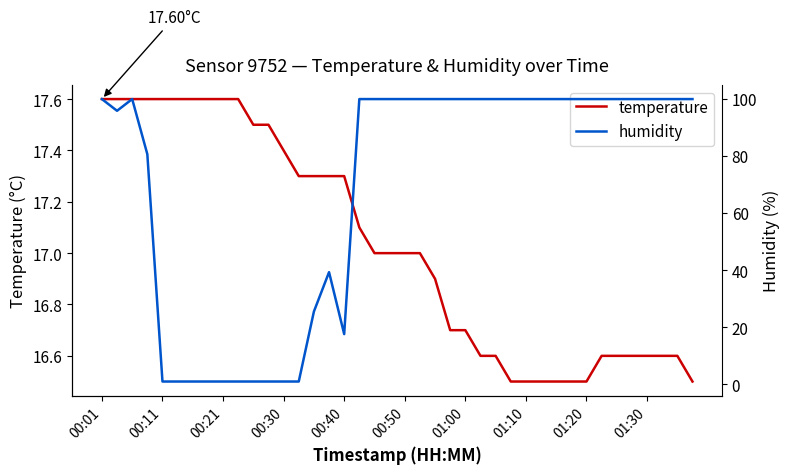

What is the highest value of the temperature series?

17.6